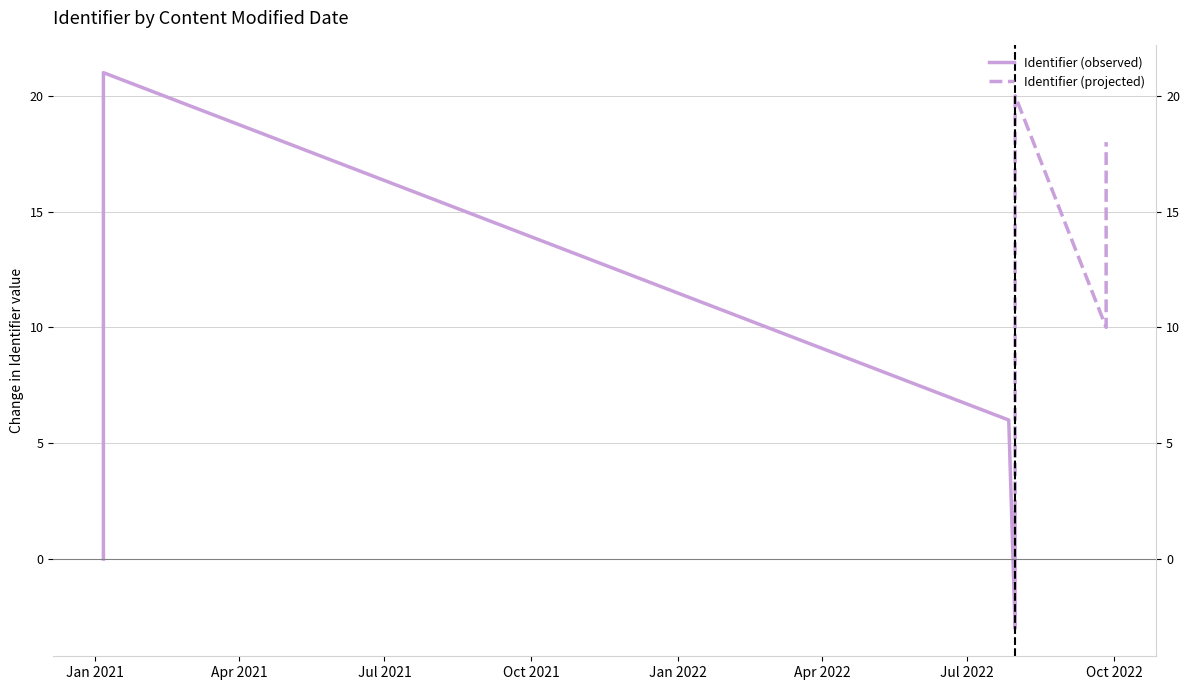

List the series in order of their overall mean, lowest first.

Identifier (observed), Identifier (projected)